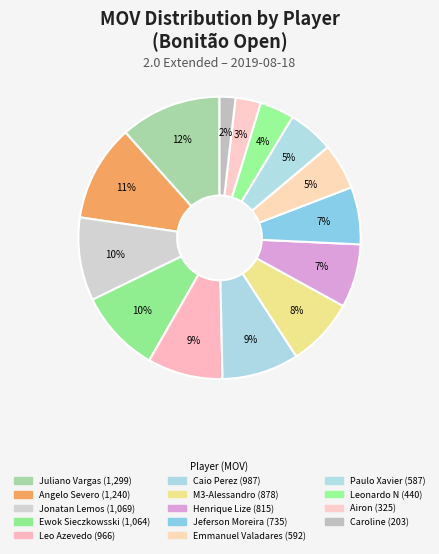

To the nearest percent, what is the combined percentage of Jeferson Moreira and Emmanuel Valadares?

12%